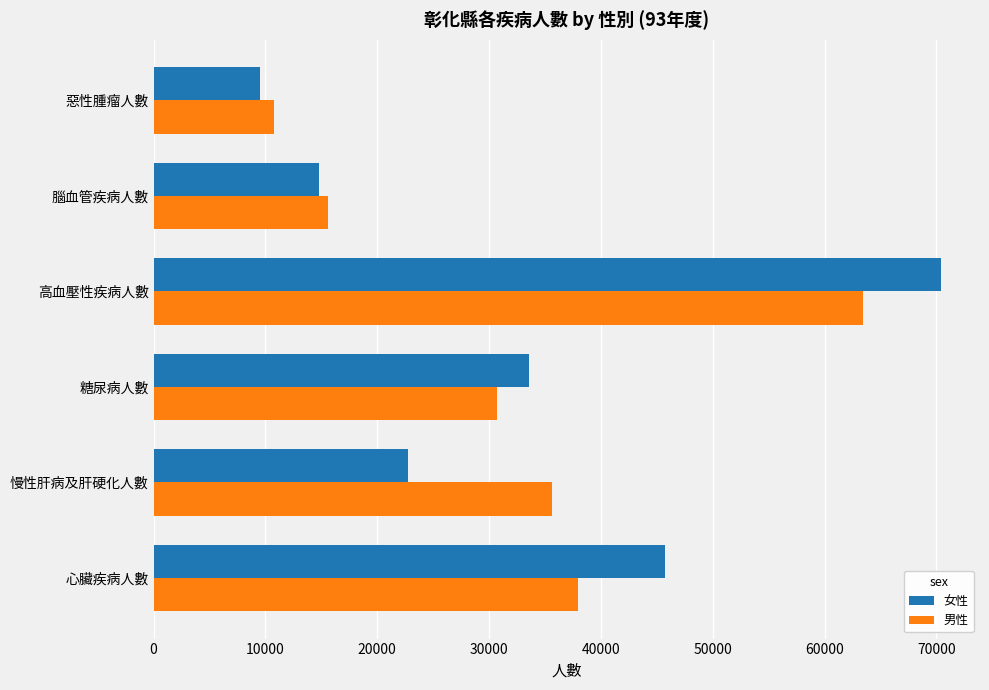

What is the sum of all 女性 values?

196834